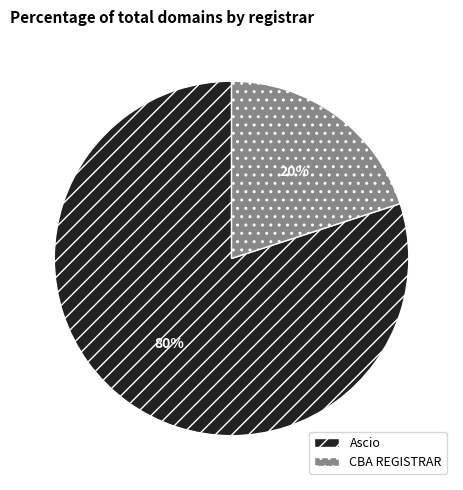

Approximately how many times larger is the value at Ascio compared to CBA REGISTRAR?

4.0